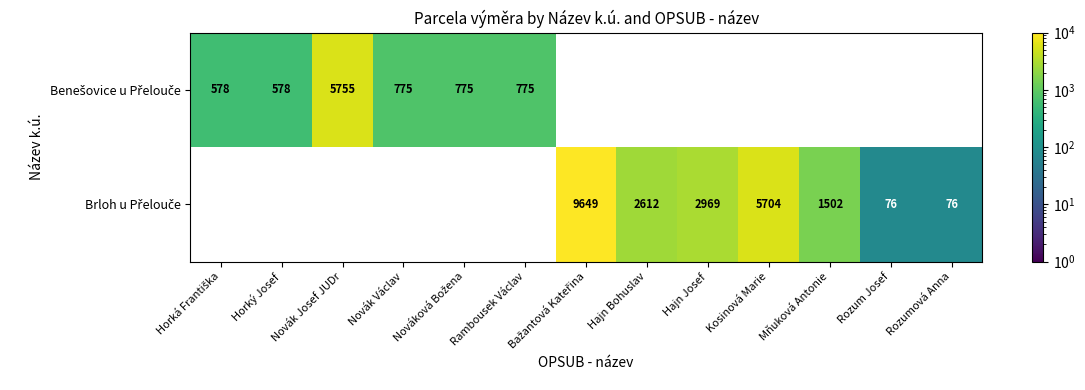

List the series in order of their overall mean, lowest first.

Benešovice u Přelouče, Brloh u Přelouče